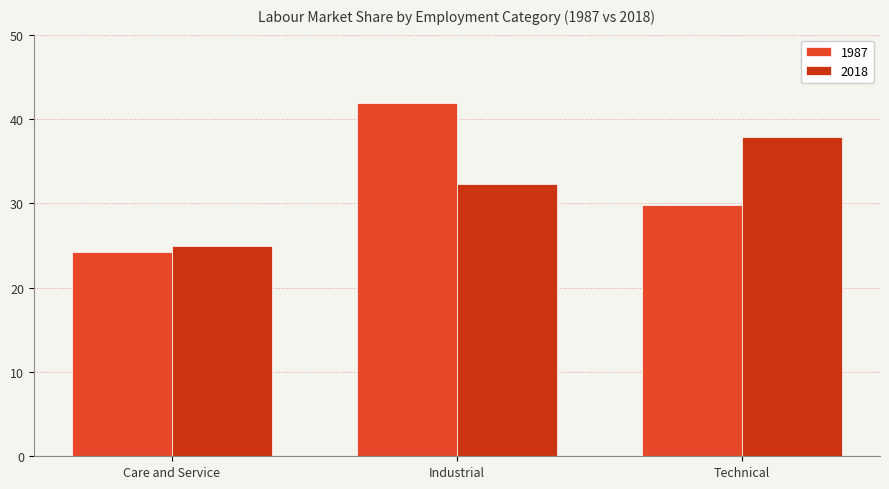

What are all the series names shown in the legend?

1987, 2018